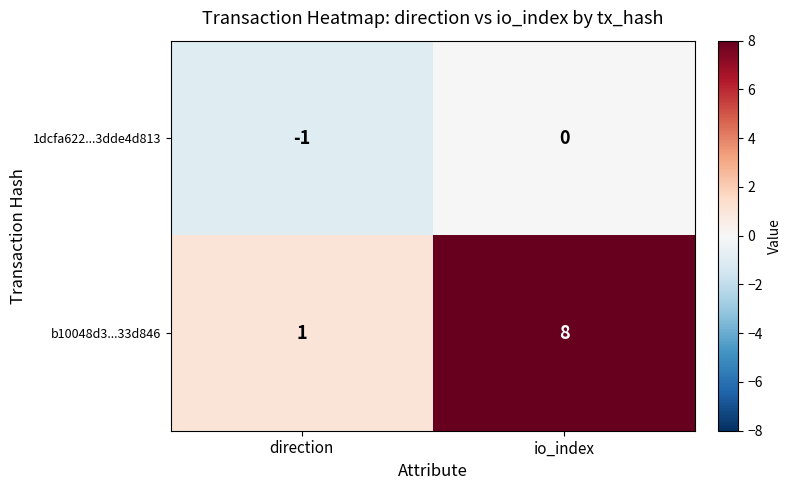

Reading right to left, extract all data points from this chart.

1dcfa622...3dde4d813: 0	-1
b10048d3...33d846: 8	1